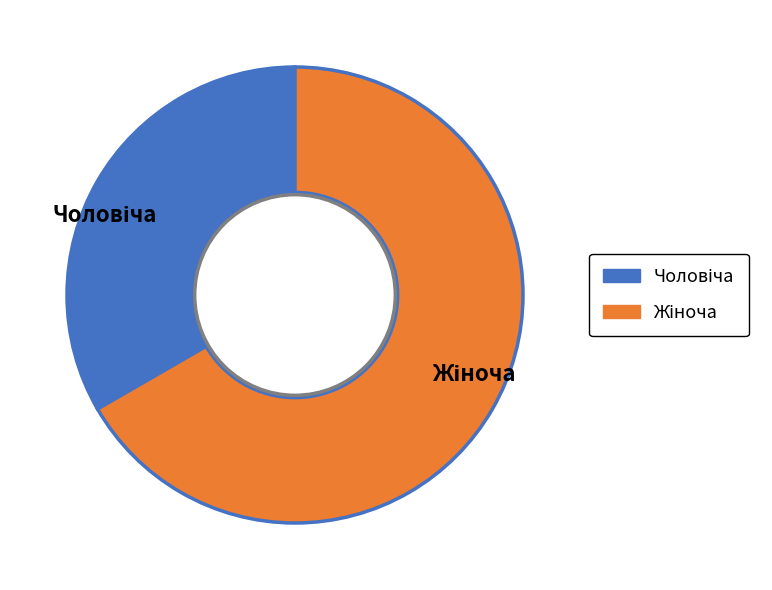

Count the number of slices in the pie.

2